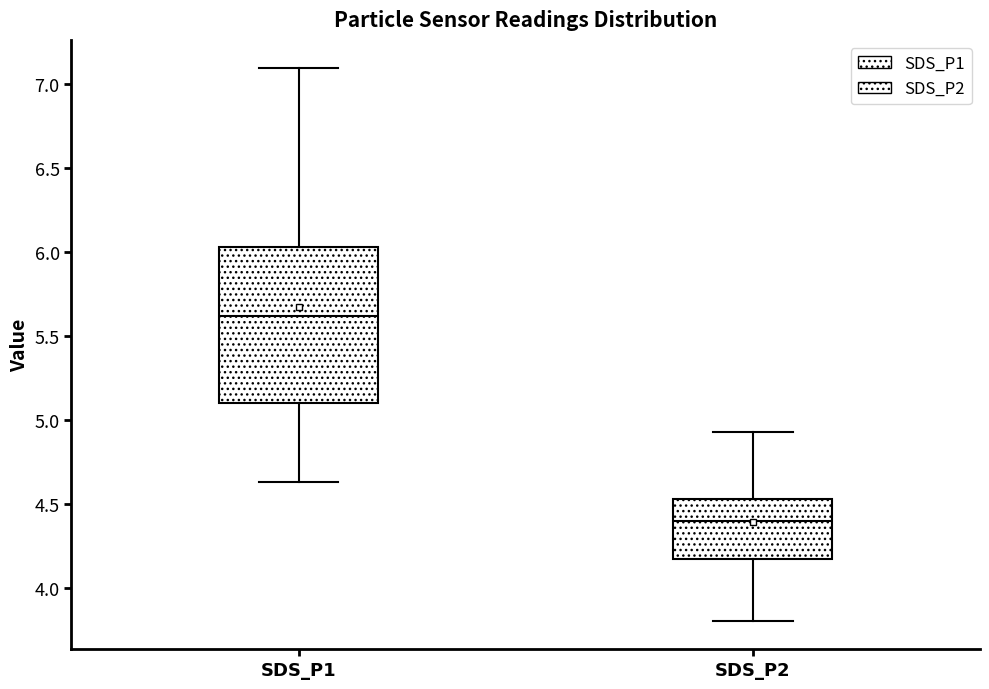

Which box's median line is the highest?

SDS_P1